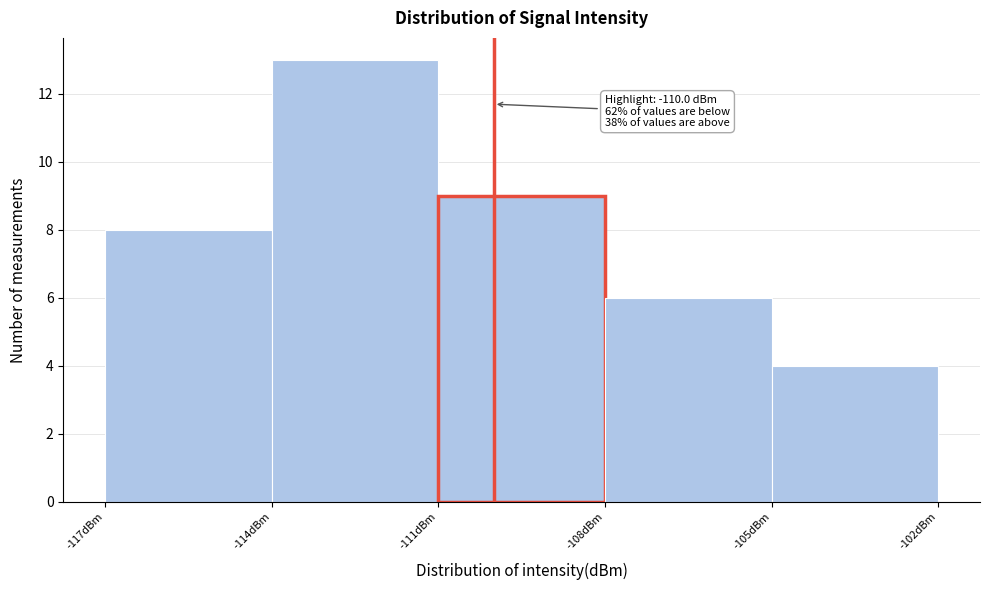

Over which range of the x-axis is the bar tallest?

-114 to -111